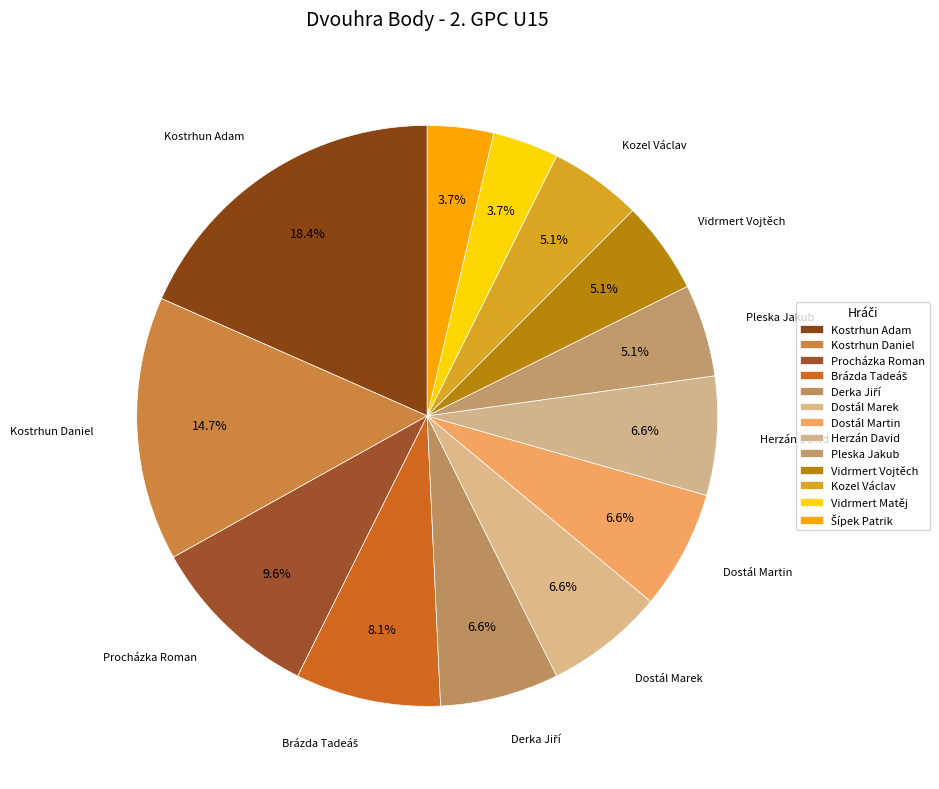

Is the sum of Derka Jiří and Herzán David greater than half?

No